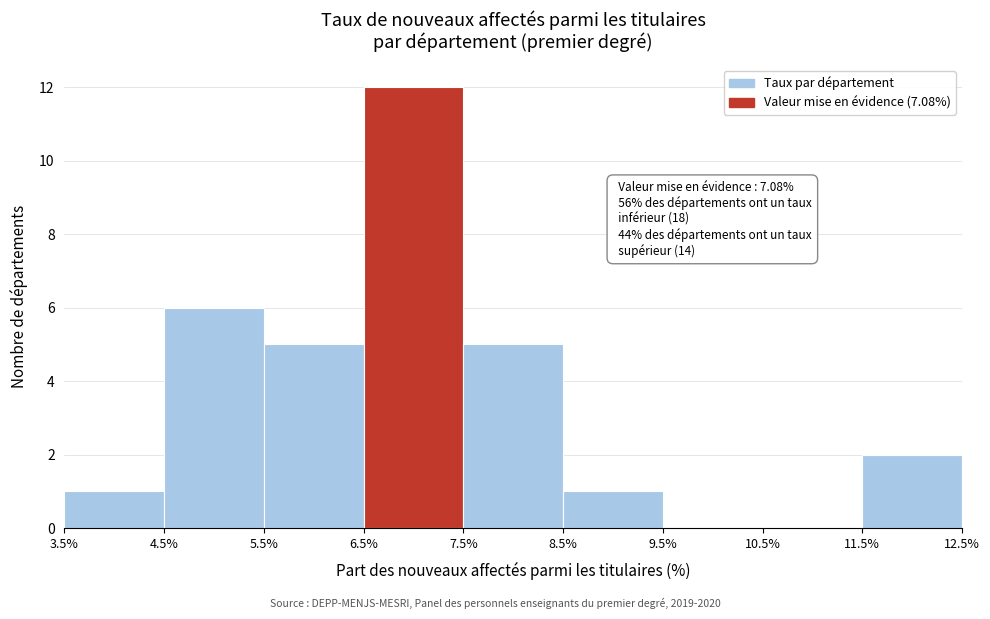

Over which range of the x-axis is the bar tallest?

6.5% to 7.5%